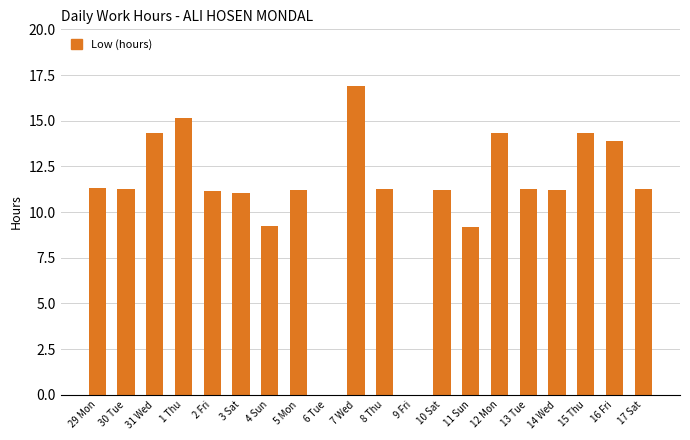

The chart shows a value of 9.2 at 11 Sun. True or false?

True